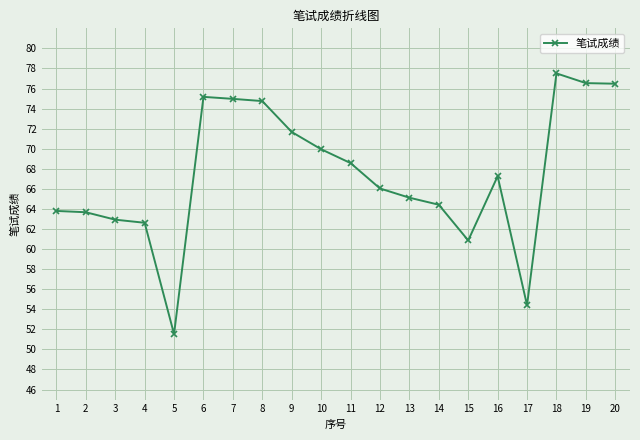

What is the minimum value shown in the chart?

51.5